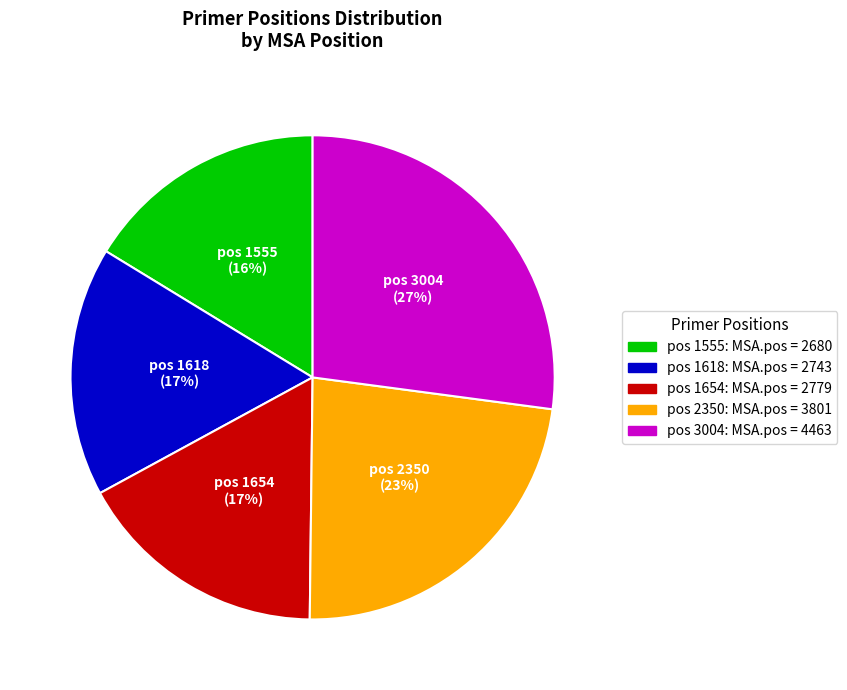

Is the sum of pos 1555: MSA.pos = 2680 and pos 1654: MSA.pos = 2779 greater than half?

No